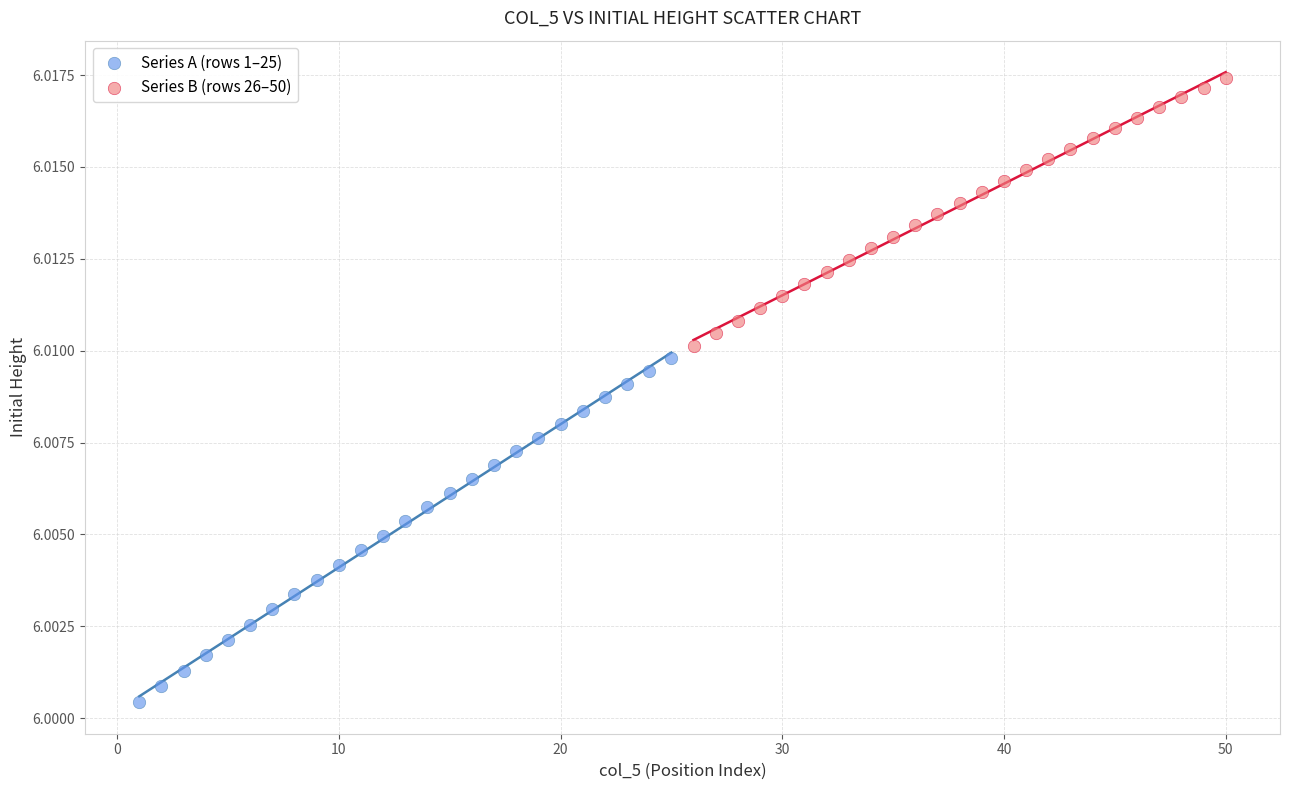

Which series contains the highest Y value?

Series B (rows 26–50)